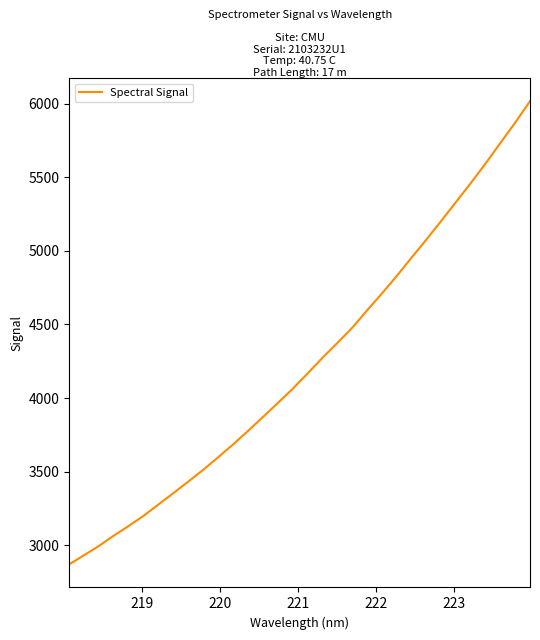

What is the sum of all values?

135352.8